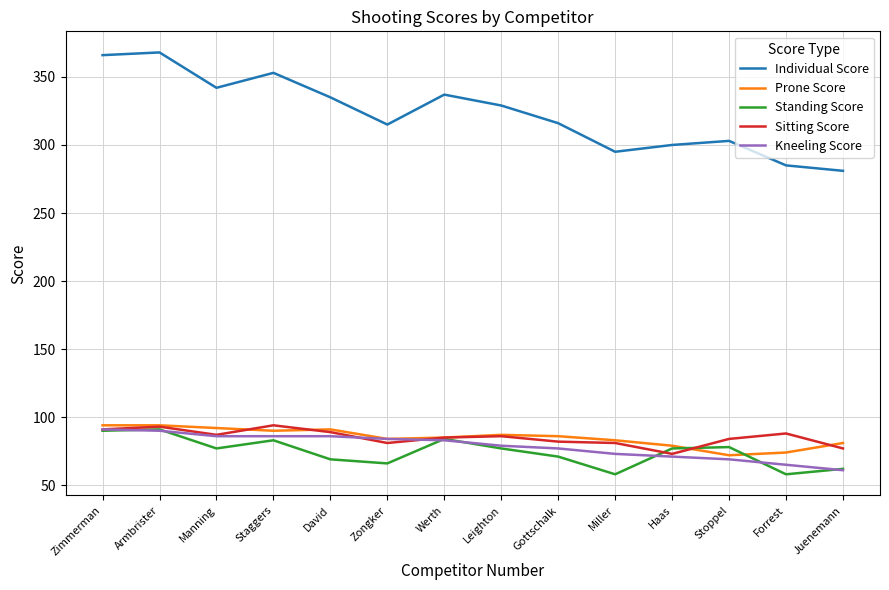

What is the lowest value of the Kneeling Score series?

61